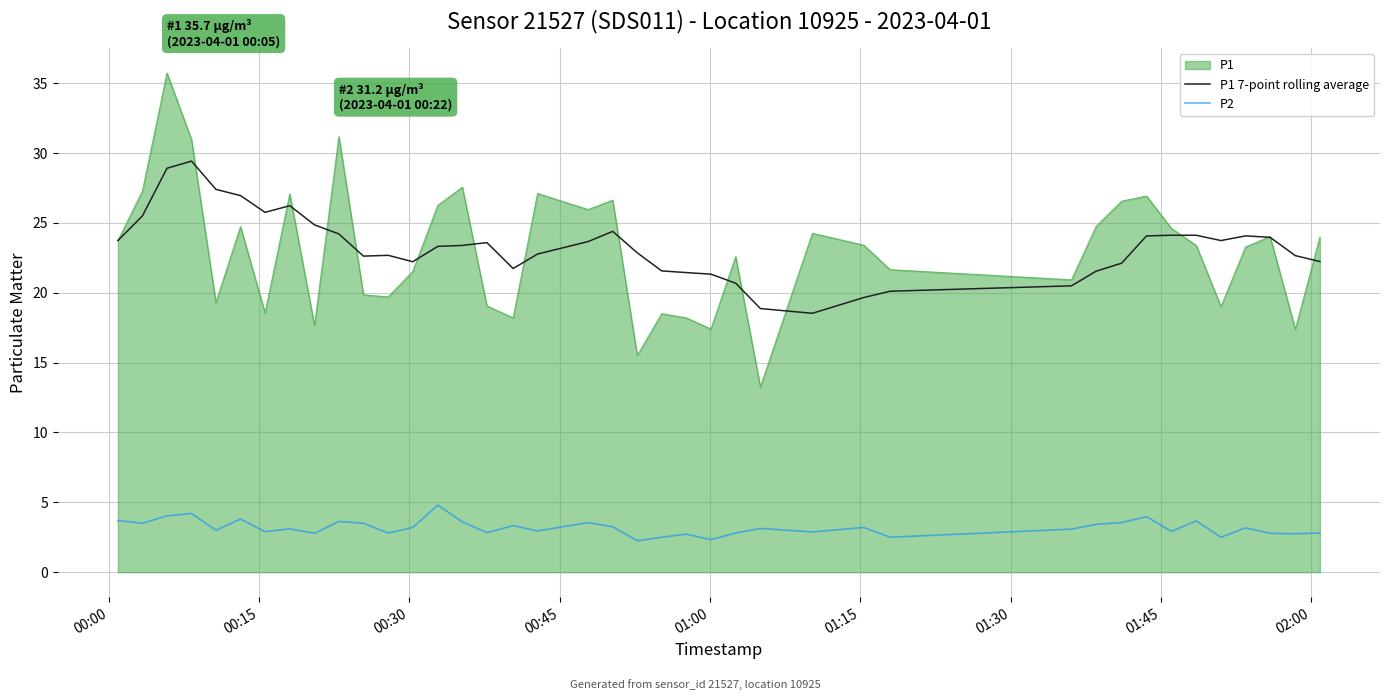

What is the highest value of the P1 series?

35.7